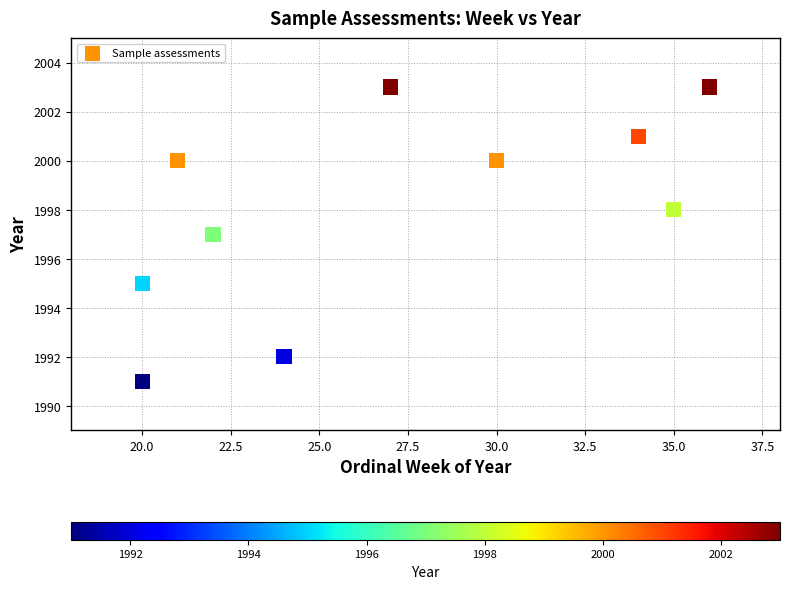

What is the range of X values (max minus min)?

16